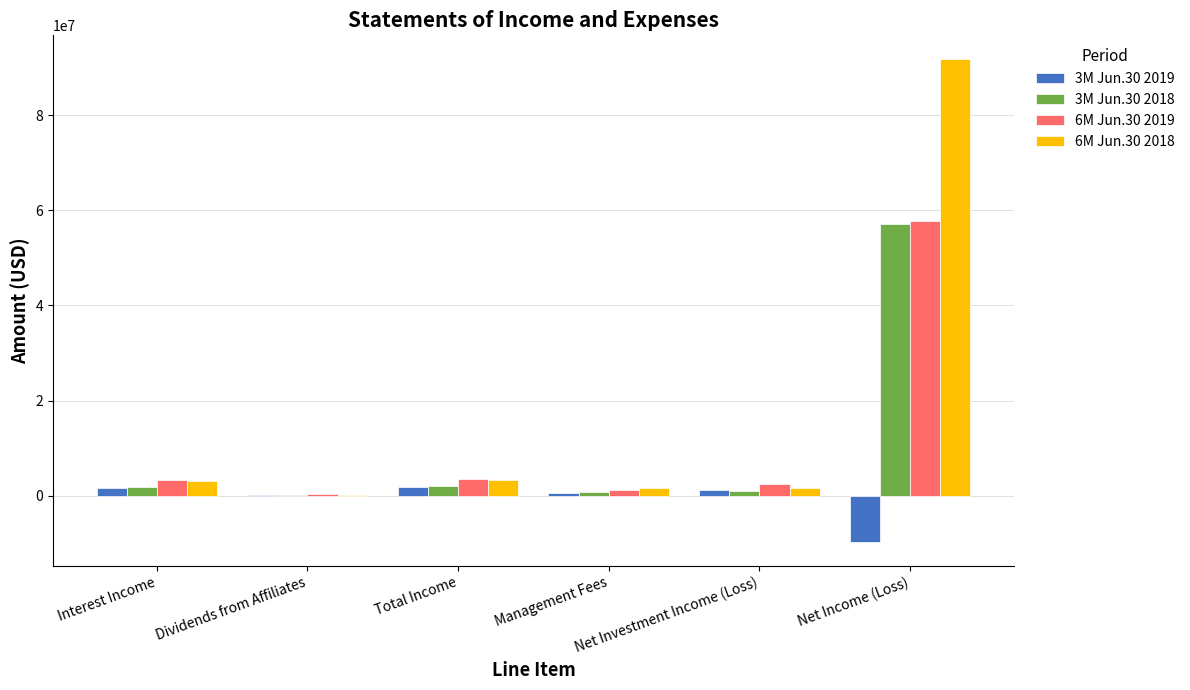

What is the greatest value displayed?

91698021